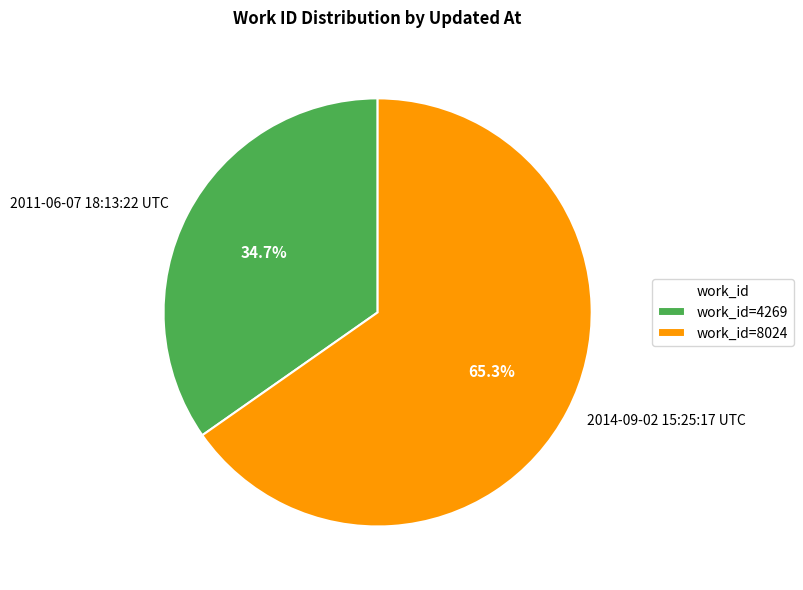

Between 2011-06-07 18:13:22 UTC and 2014-09-02 15:25:17 UTC, which is larger?

2014-09-02 15:25:17 UTC